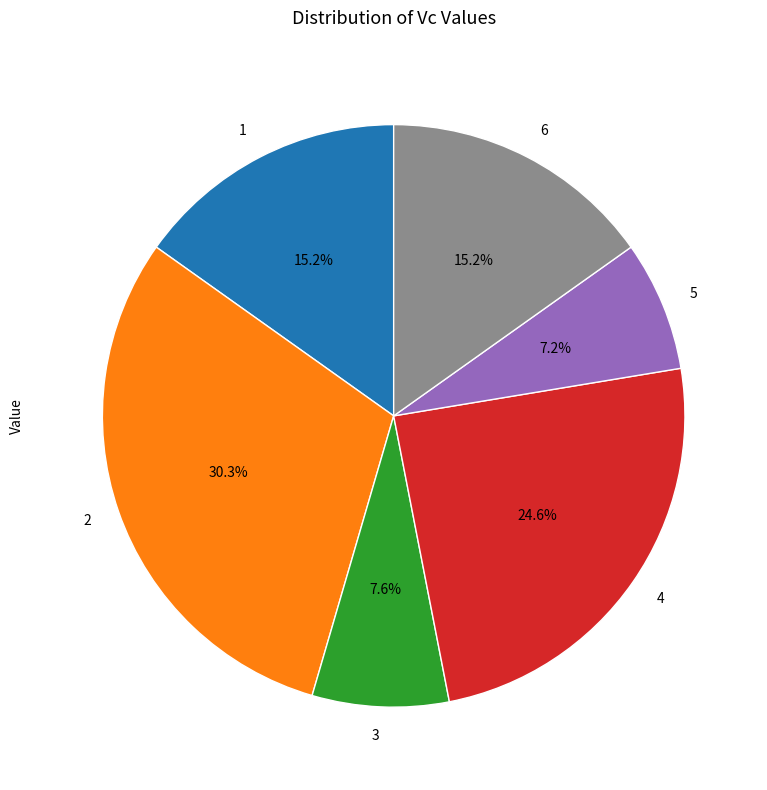

Is there any slice that represents more than half of the pie?

No